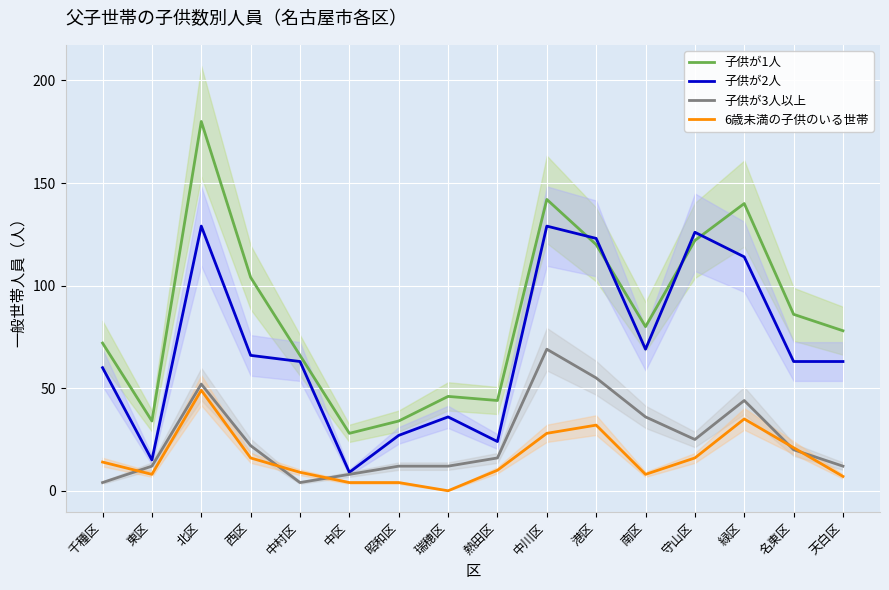

What is the average value of the 6歳未満の子供のいる世帯 series?

16